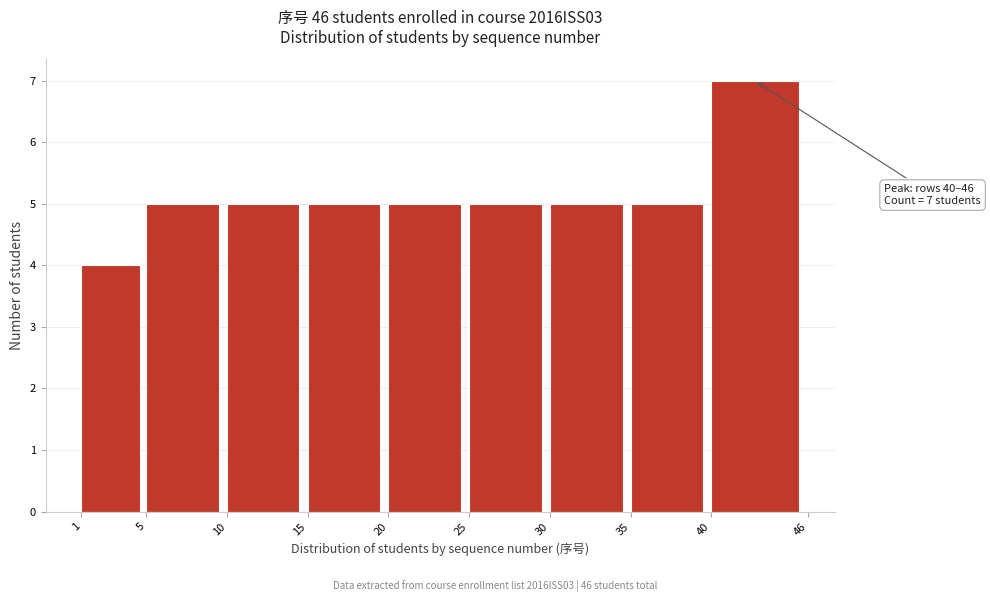

Which range on the x-axis has the tallest bar?

40 to 46